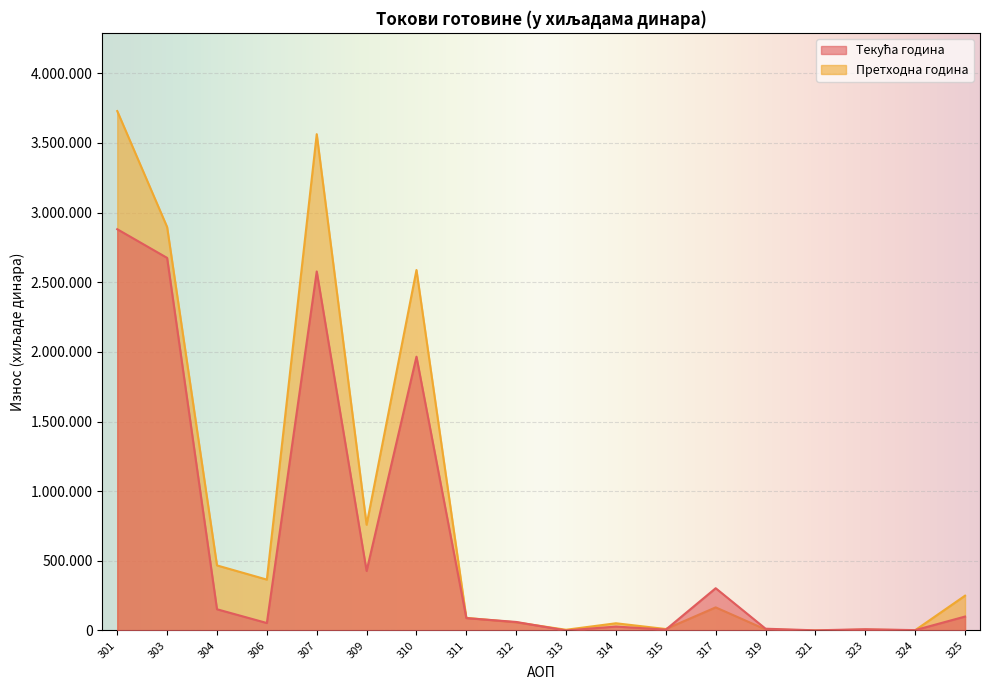

Reading right to left, what are all the values shown in this chart?

Текућа година: 325=100007	324=2583	323=9063	321=1093	319=12739	317=303424	315=5975	314=28282	313=123	312=61203	311=88868	310=1965858	309=427236	307=2577545	306=53563	304=152349	303=2675057	301=2880969
Претходна година: 325=249853	324=1811	323=5723	321=0	319=7534	317=165812	315=10479	314=51791	313=5198	312=58172	311=90527	310=2587986	309=759213	307=3563366	306=365336	304=467163	303=2896679	301=3729178